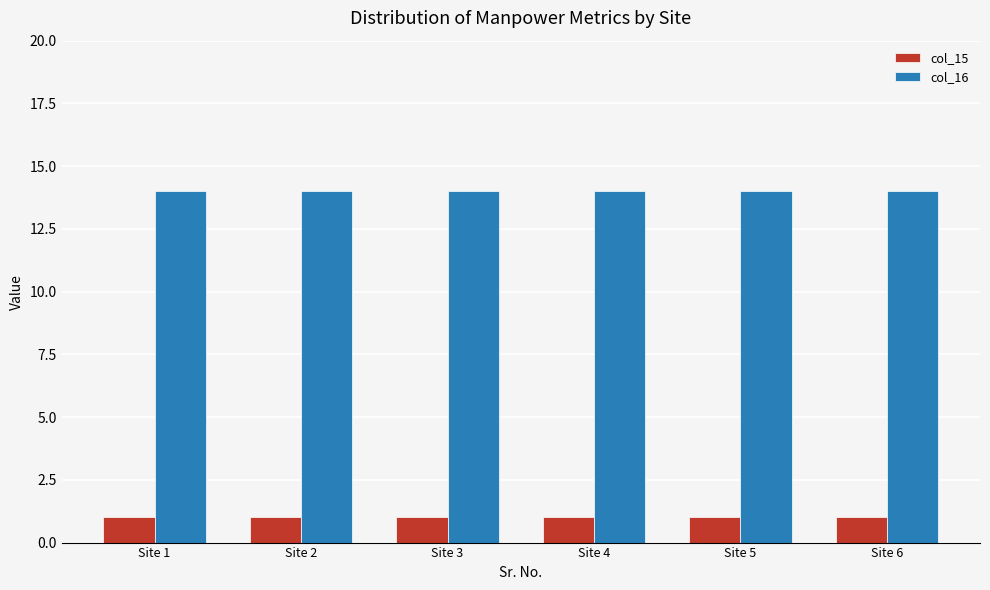

Are the bars grouped side by side (vs. stacked)?

Yes